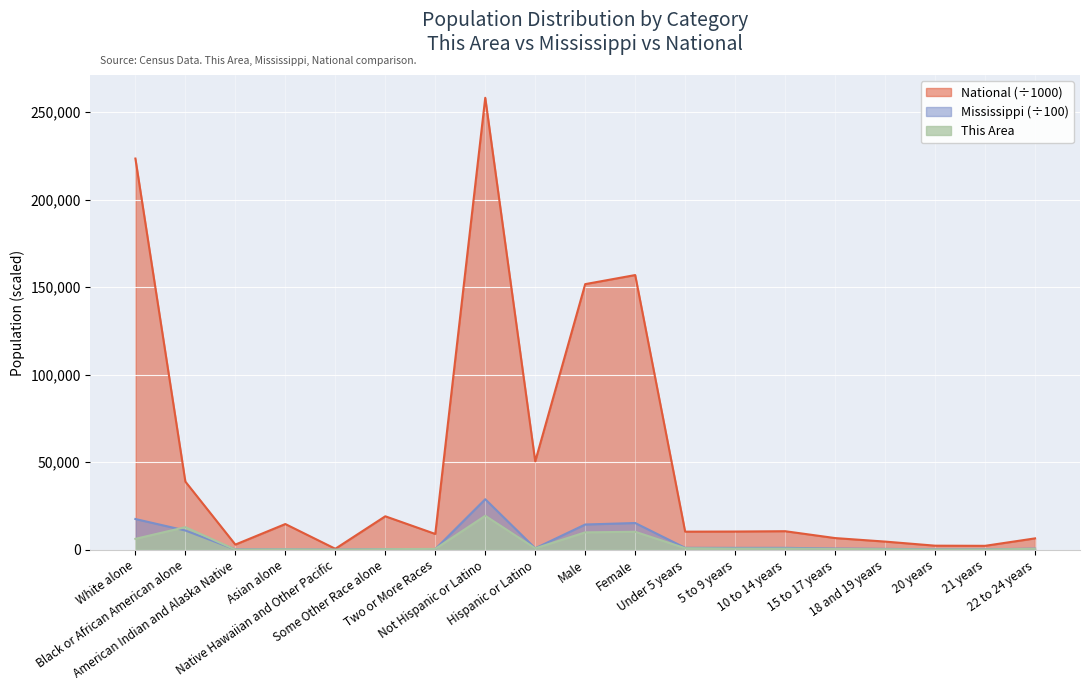

At which category does Mississippi reach its first local peak?

Asian alone